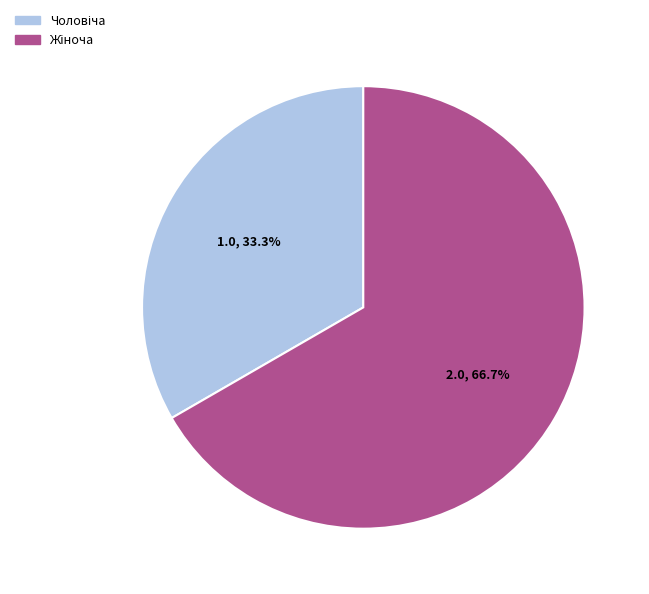

Which slice represents more than half of the pie?

Жіноча